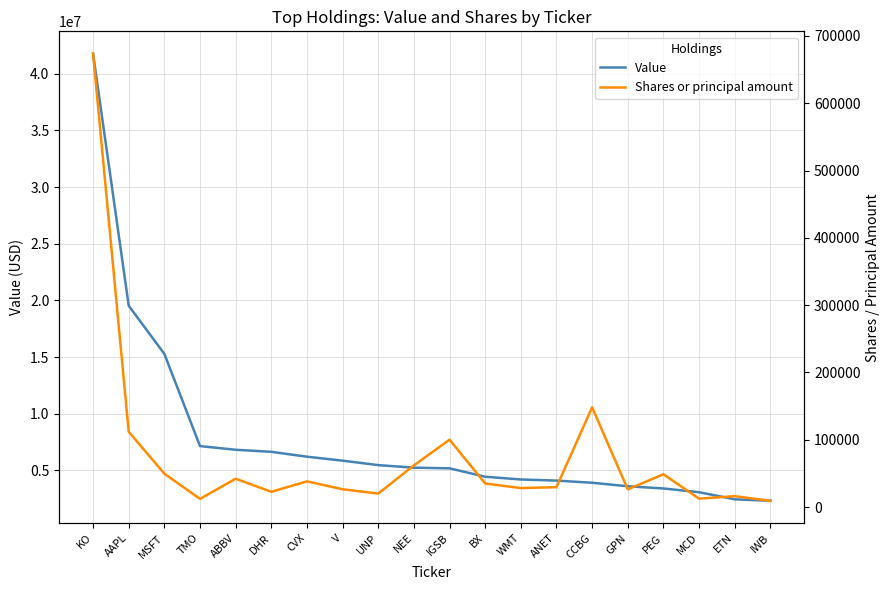

What is the sum of all Shares or principal amount values?

1511767